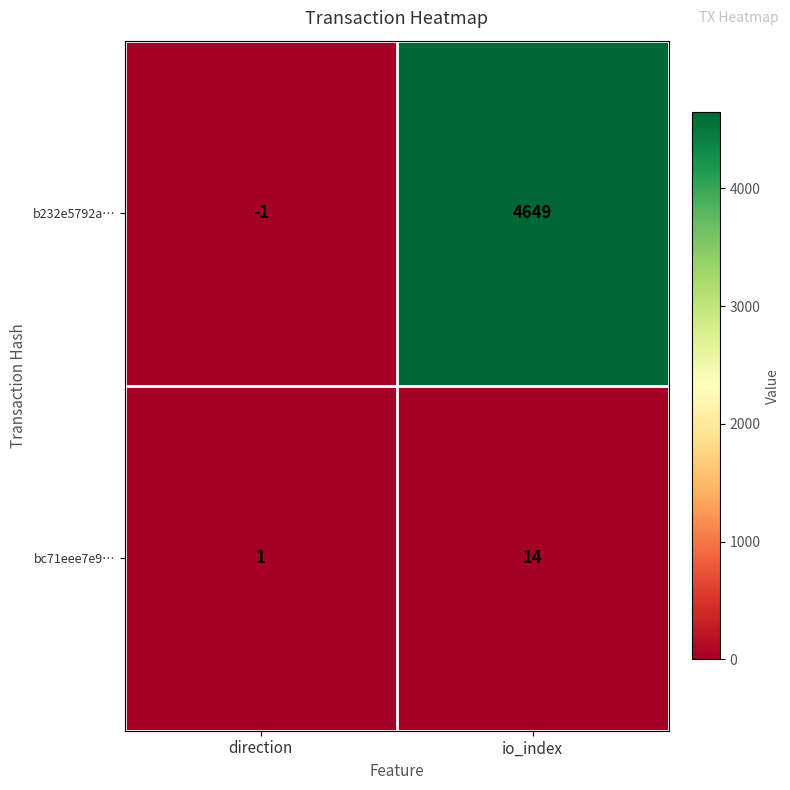

Where is b232e5792a… nearest to the value 2324?

direction